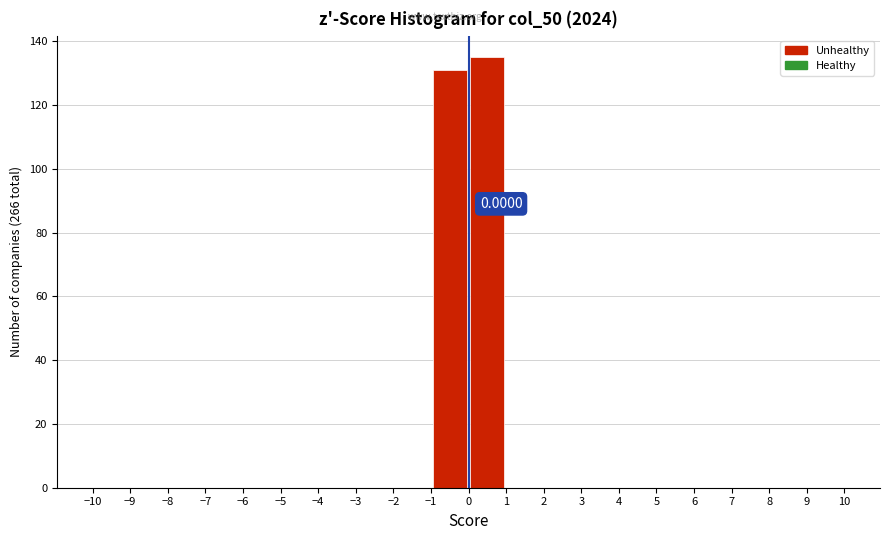

Over which range of the x-axis is the bar tallest?

0 to 1